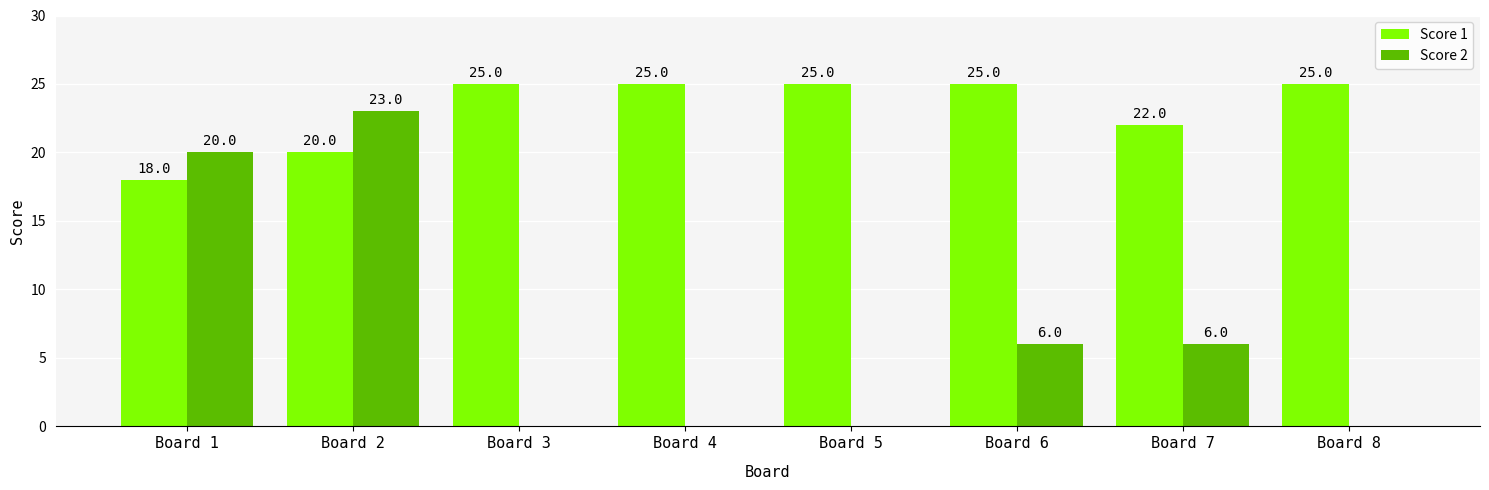

What is the highest value of the Score 2 series?

23